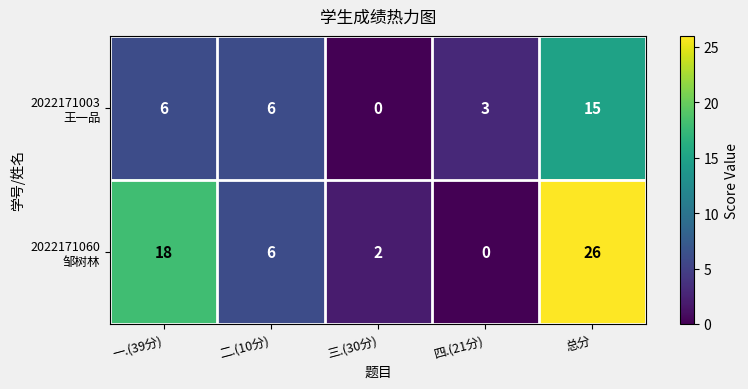

What is the difference between the highest and lowest values at 总分?

11